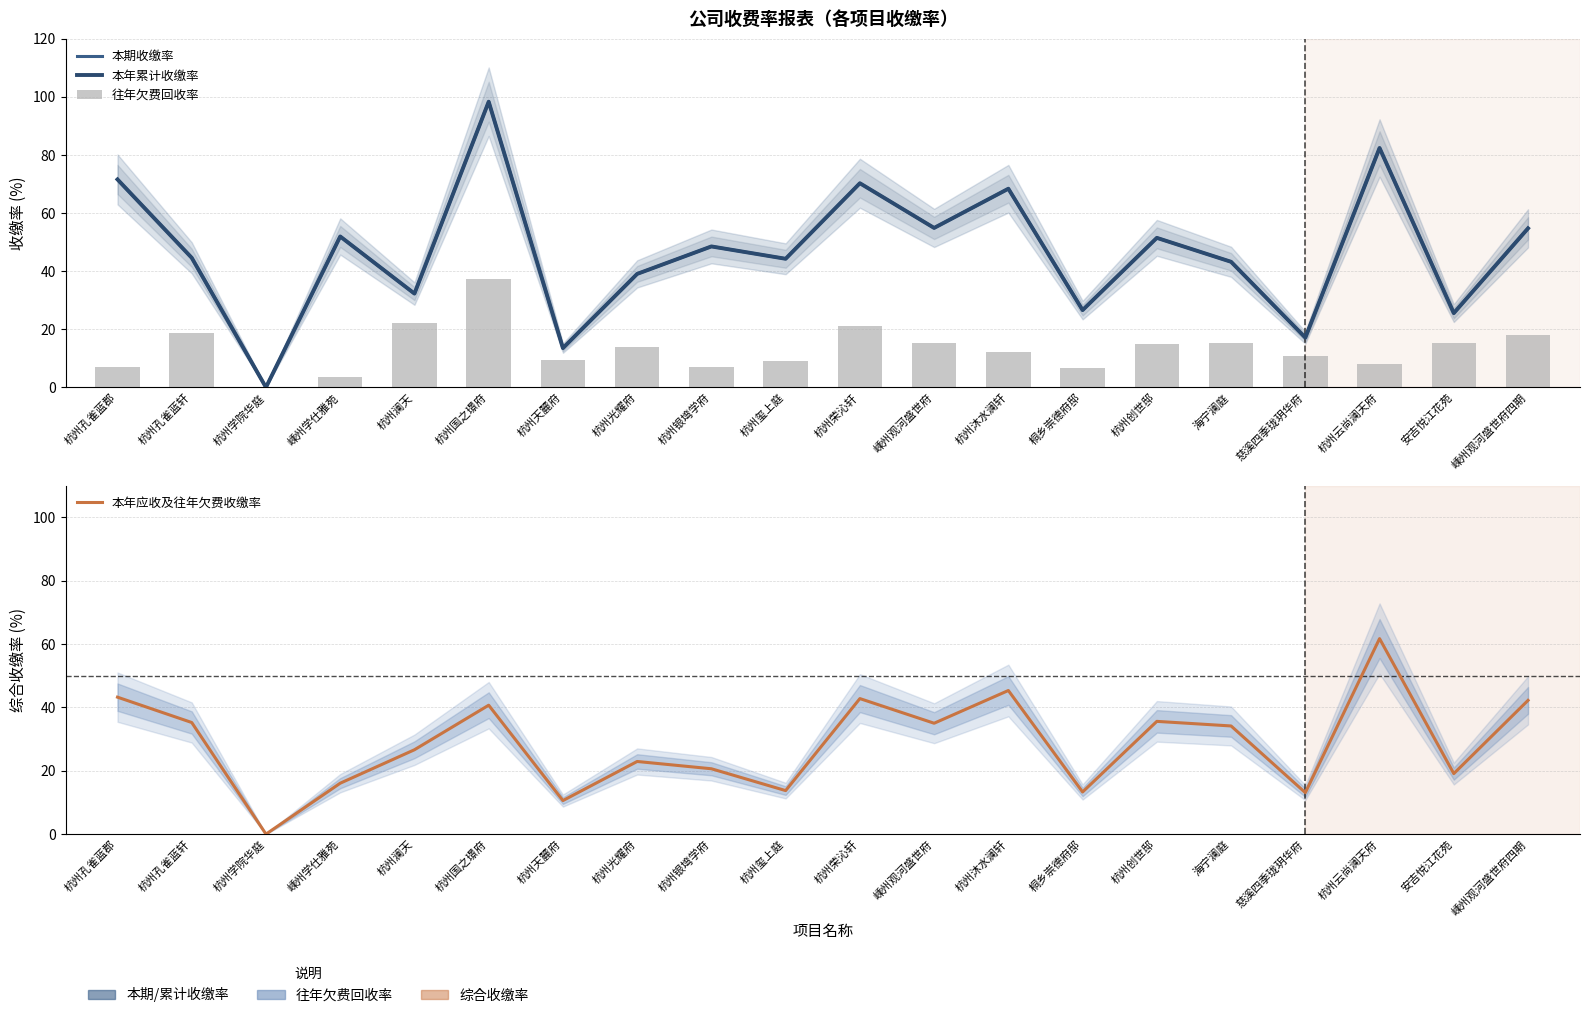

Is it true that 往年欠费回收率 equals 9.8 at 桐乡崇德府邸?

False